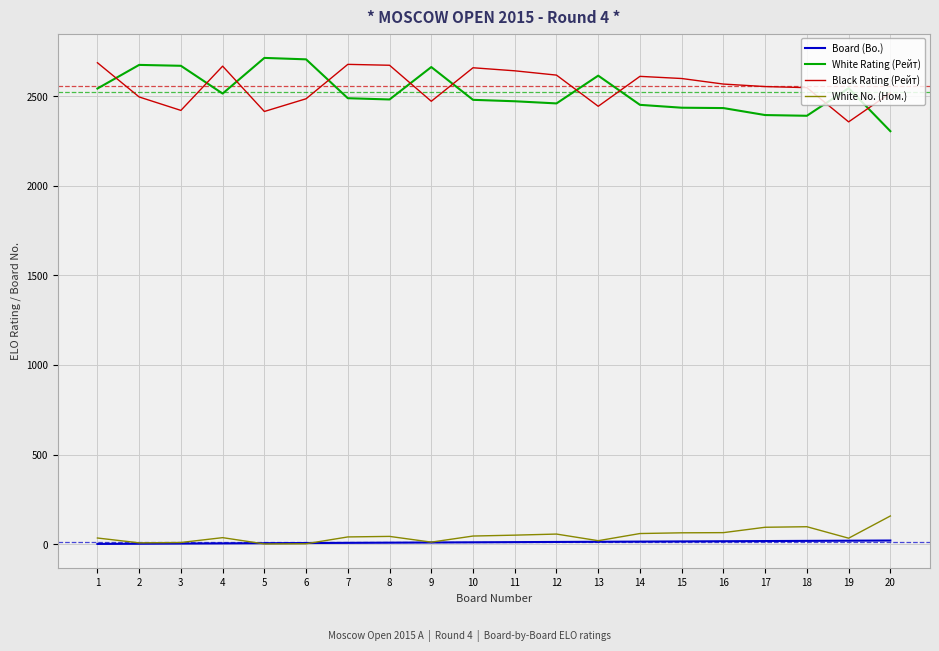

True or false: White Rating (Рейт) has a value of 2472 at 11.

True